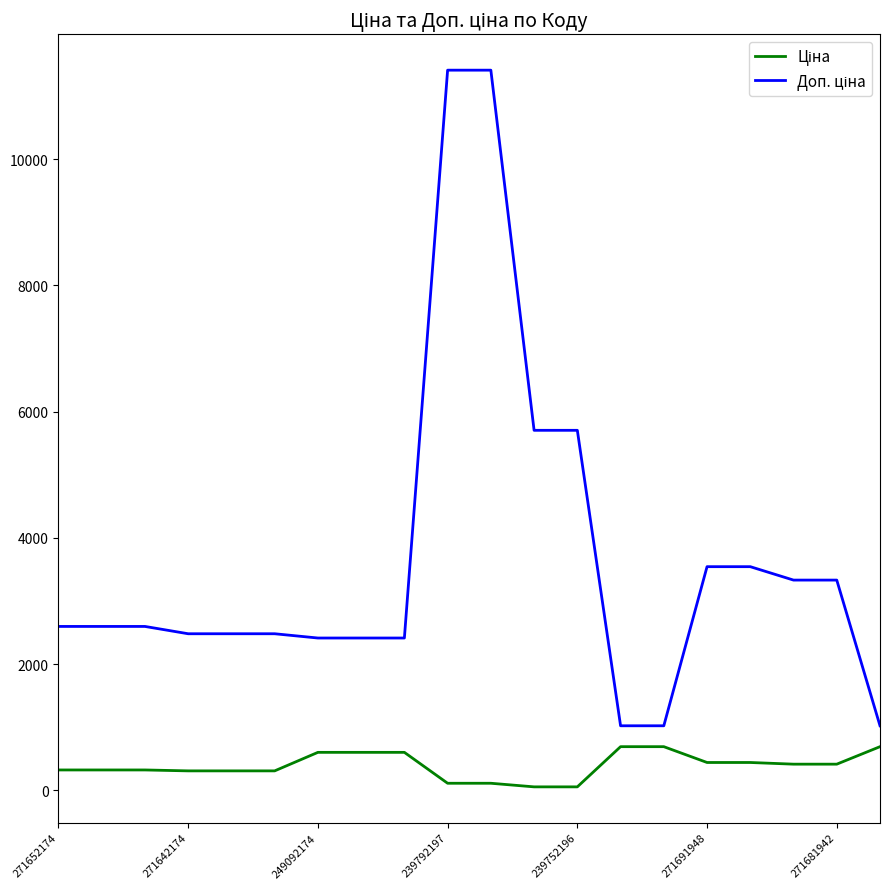

What is the maximum value shown in the chart?

11410.0